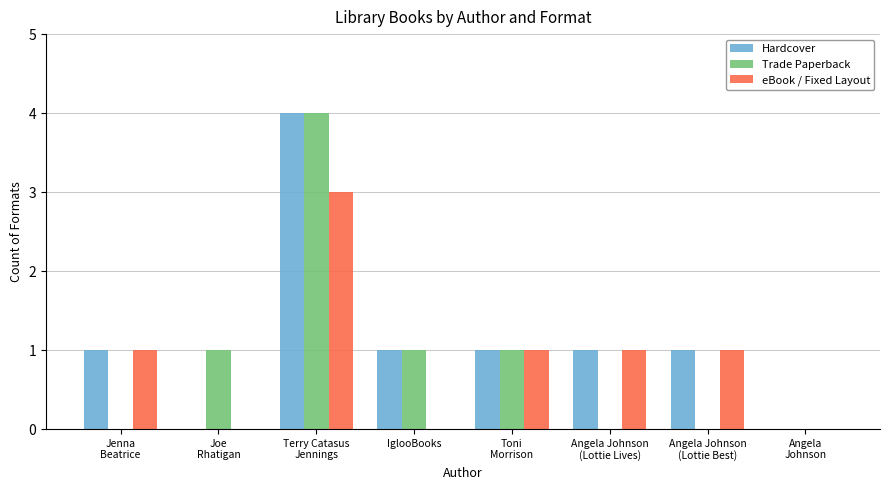

What is the sum of all eBook / Fixed Layout values?

7